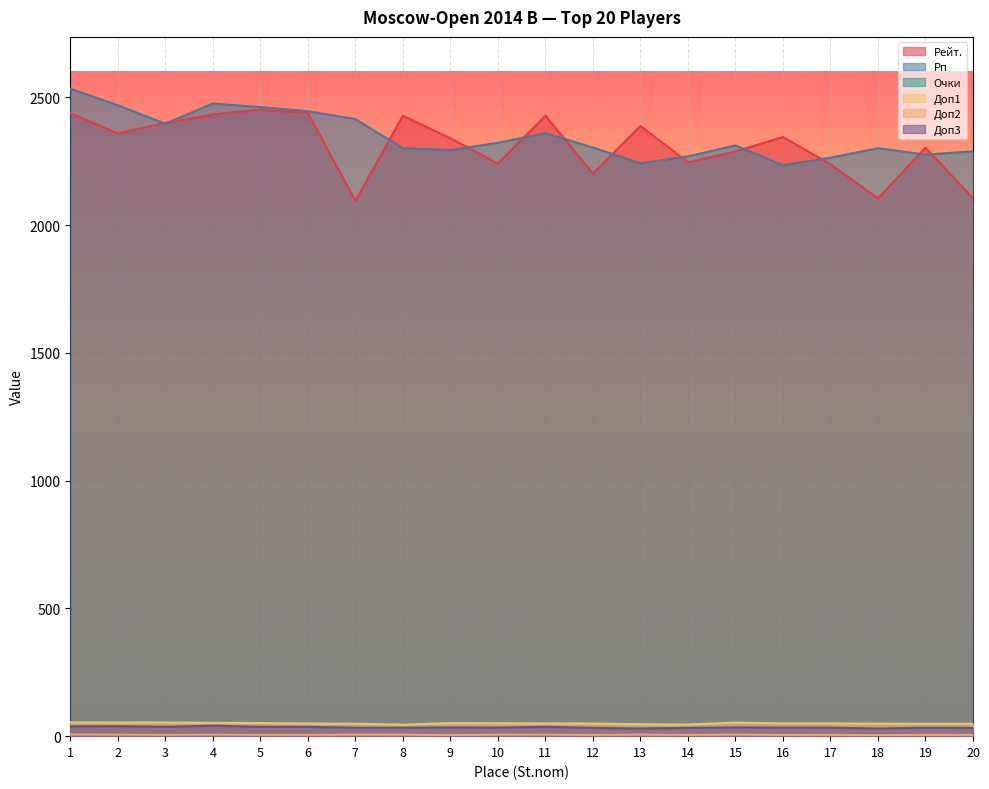

Which series changed the most between 2 and 3?

Рп